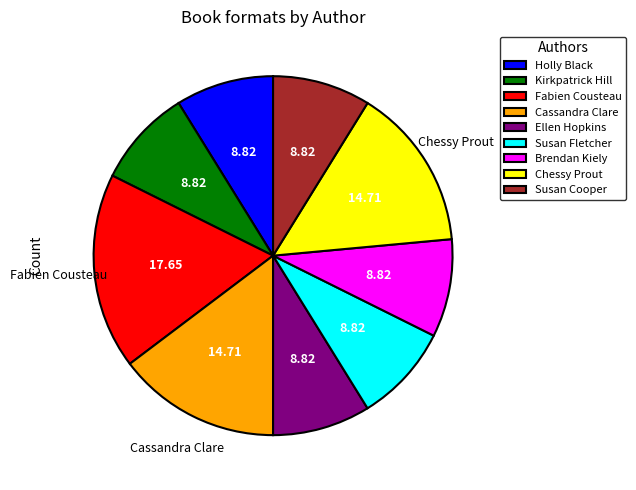

Does Chessy Prout account for over 50% of the chart?

No